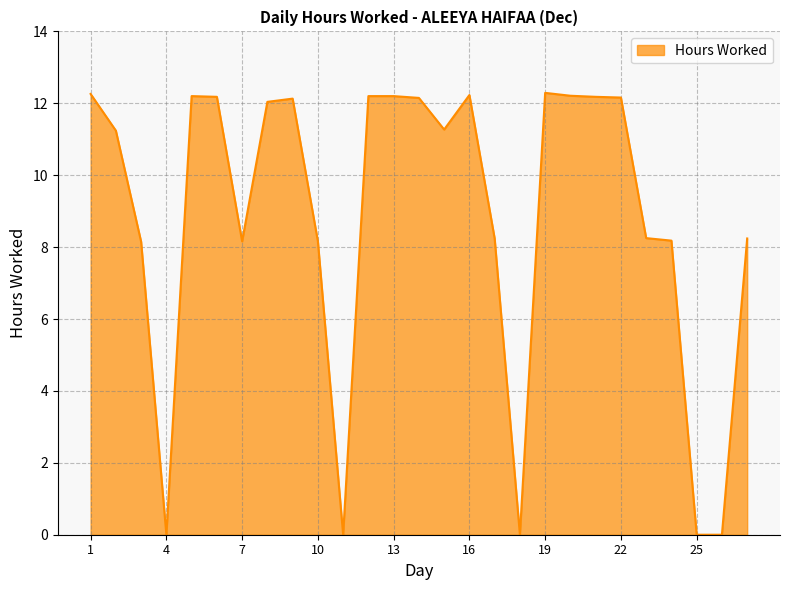

What is the maximum value shown in the chart?

12.3